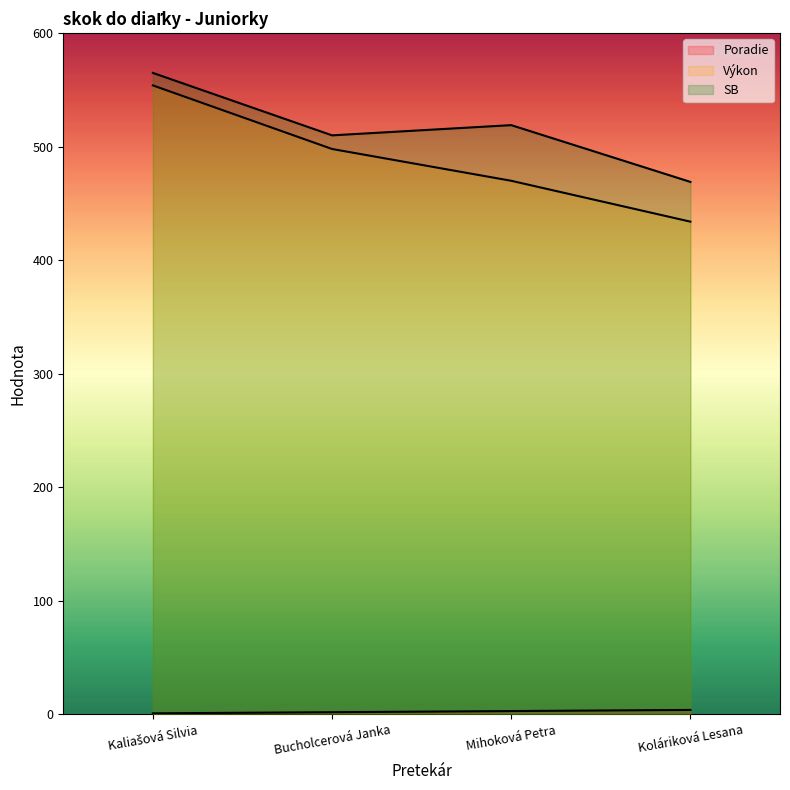

What is the average value of the Výkon series?

489